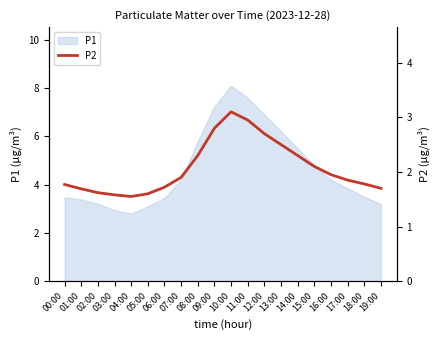

Reading left to right, extract all data points from this chart.

00:00=1.8	01:00=1.7	02:00=1.6	03:00=1.6	04:00=1.6	05:00=1.6	06:00=1.7	07:00=1.9	08:00=2.3	09:00=2.8	10:00=3.1	11:00=3.0	12:00=2.7	13:00=2.5	14:00=2.3	15:00=2.1	16:00=1.9	17:00=1.9	18:00=1.8	19:00=1.7